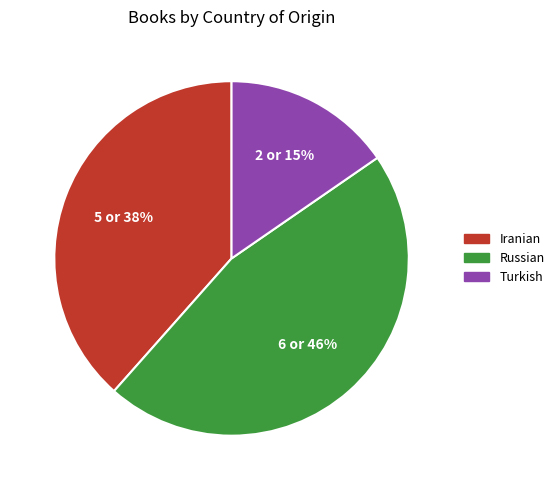

What percentage is the Iranian slice, to the nearest percent?

38%